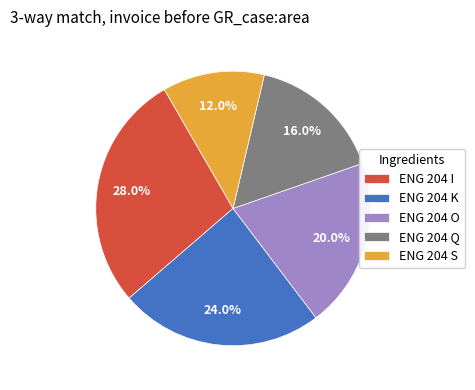

Count the number of slices in the pie.

5